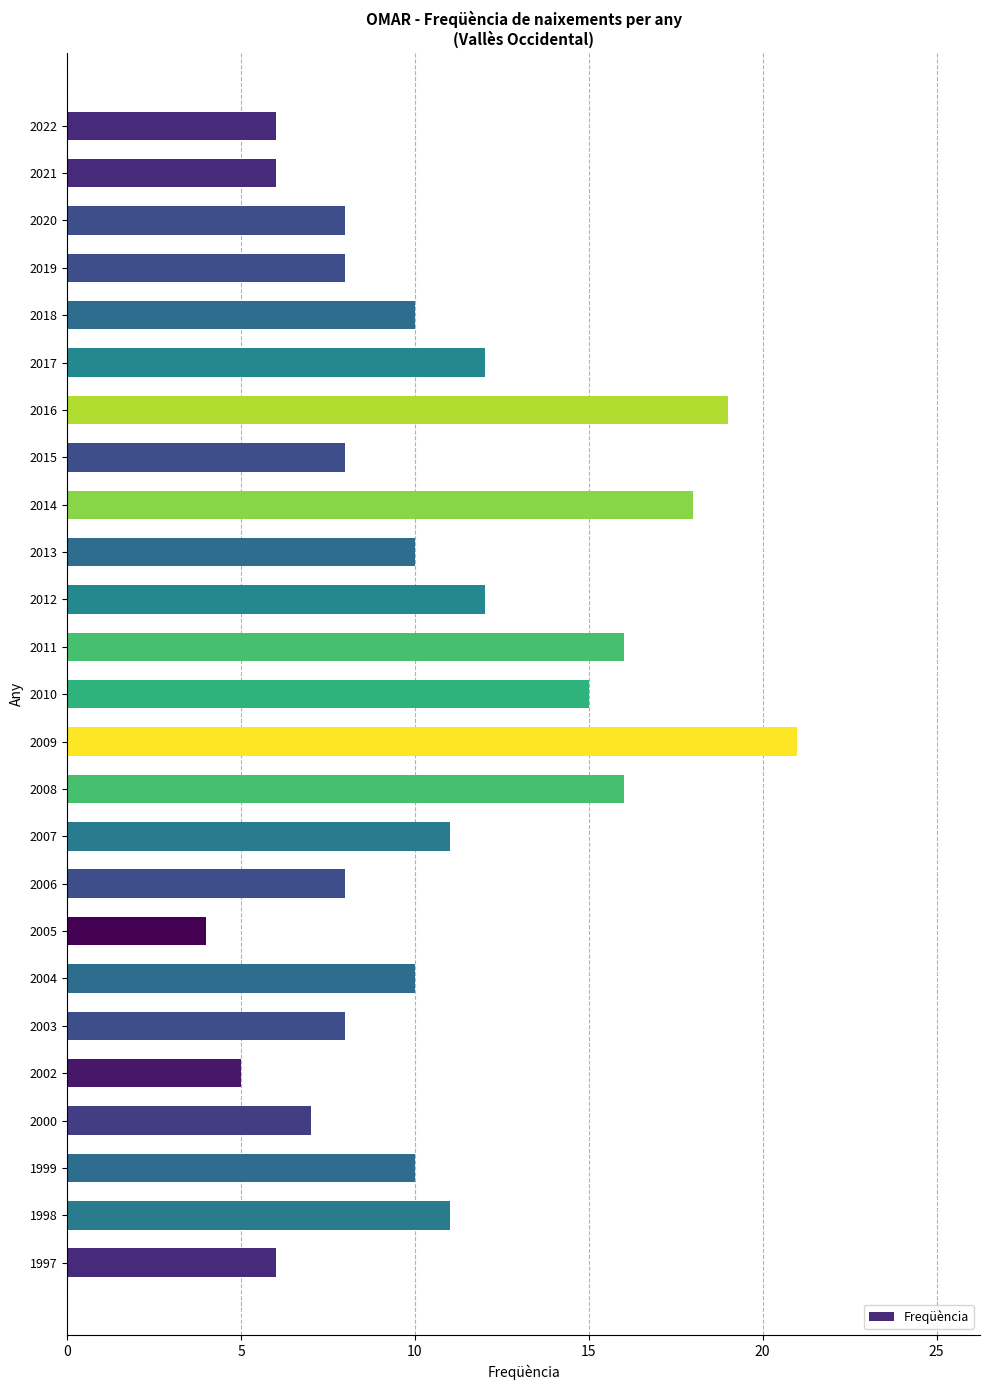

Between 2007 and 2014, which is larger?

2014